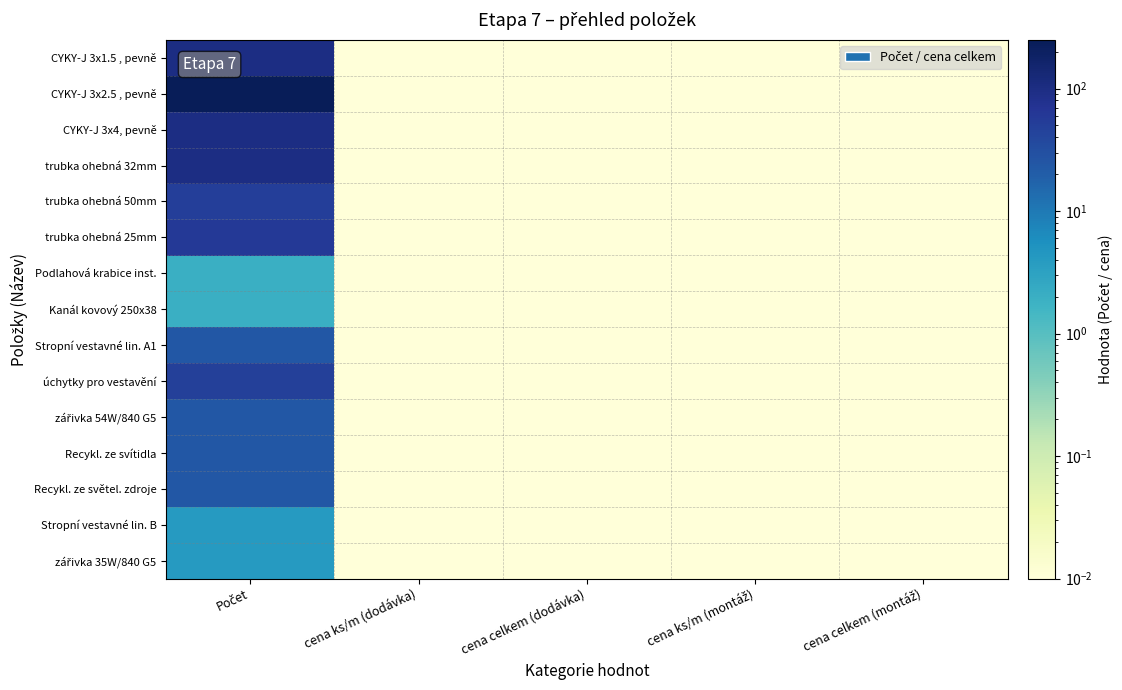

List the series in order of their peak value, lowest first.

Podlahová krabice inst., Kanál kovový 250x38, Stropní vestavné lin. B, zářivka 35W/840 G5, Stropní vestavné lin. A1, zářivka 54W/840 G5, Recykl. ze svítidla, Recykl. ze světel. zdroje, úchytky pro vestavění, trubka ohebná 50mm, trubka ohebná 25mm, CYKY-J 3x1.5 , pevně, CYKY-J 3x4, pevně, trubka ohebná 32mm, CYKY-J 3x2.5 , pevně